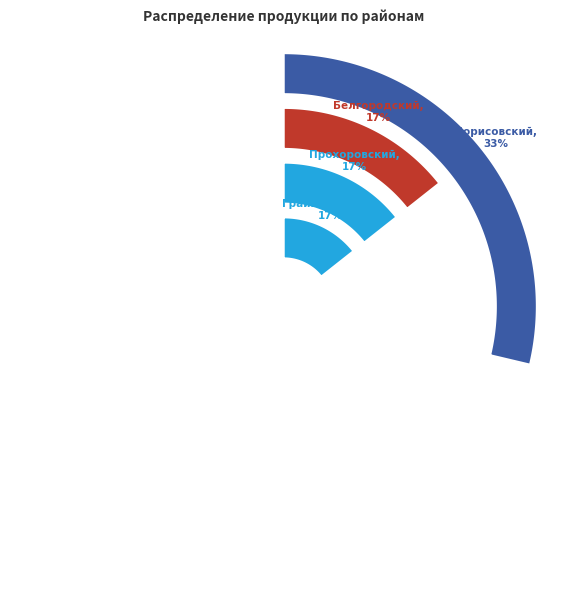

Is there any slice that represents more than half of the pie?

No